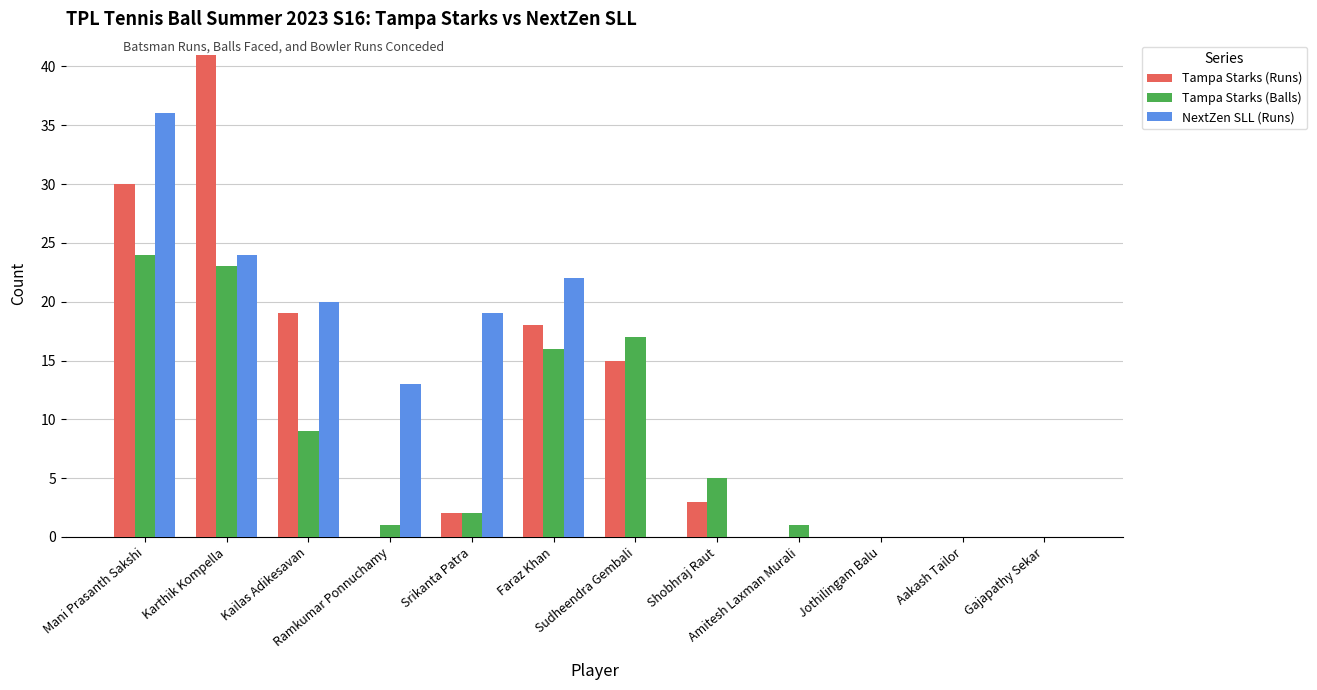

What is the highest value of the Tampa Starks (Runs) series?

41